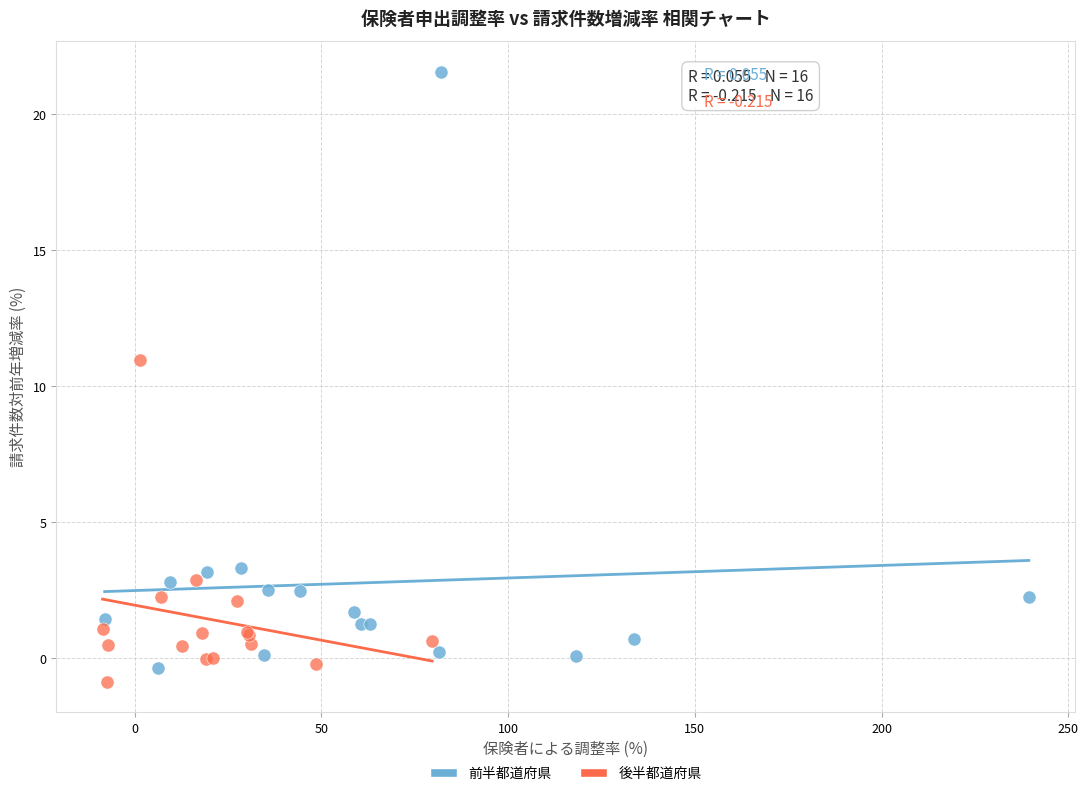

Which series reaches the minimum Y coordinate?

後半都道府県